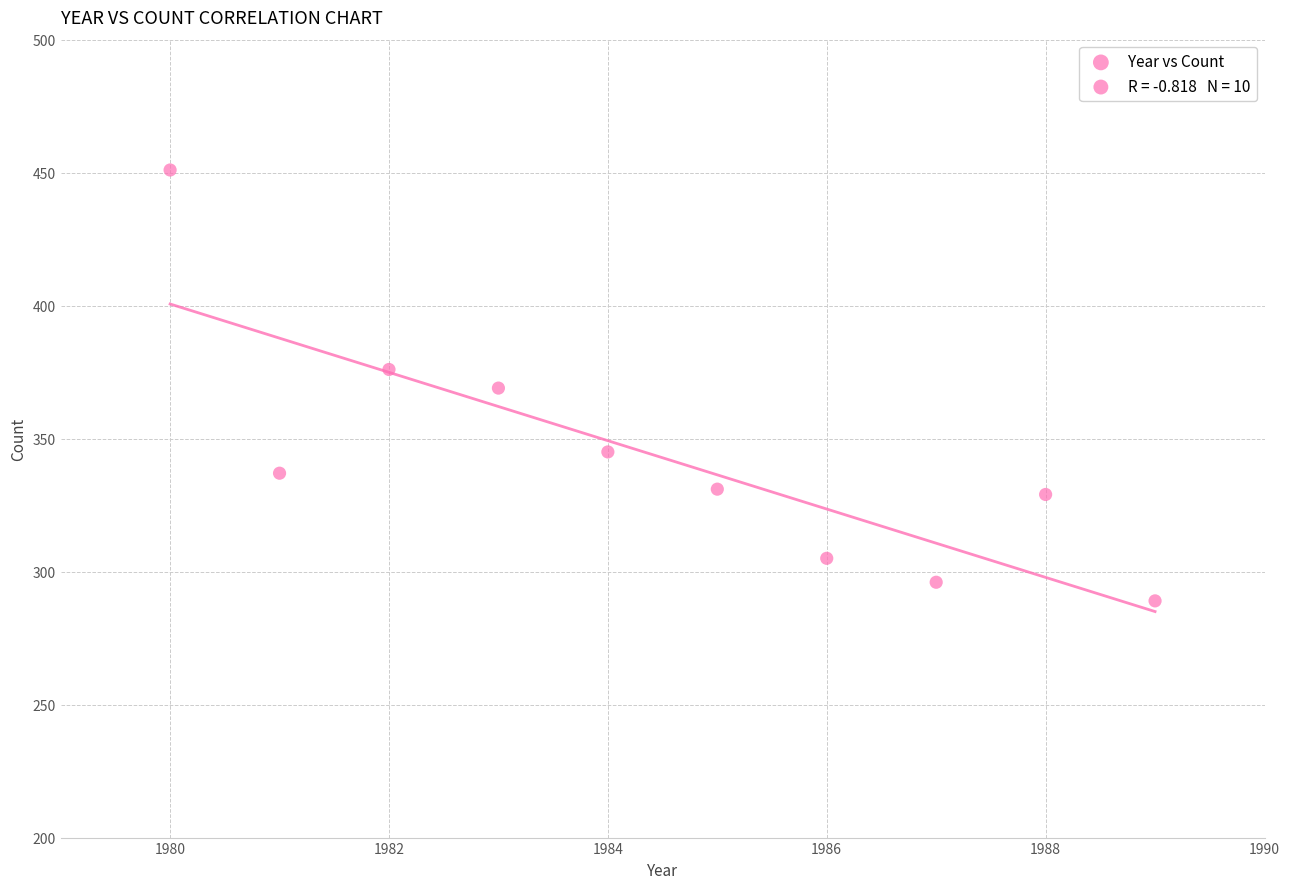

What is the average Y value?

343